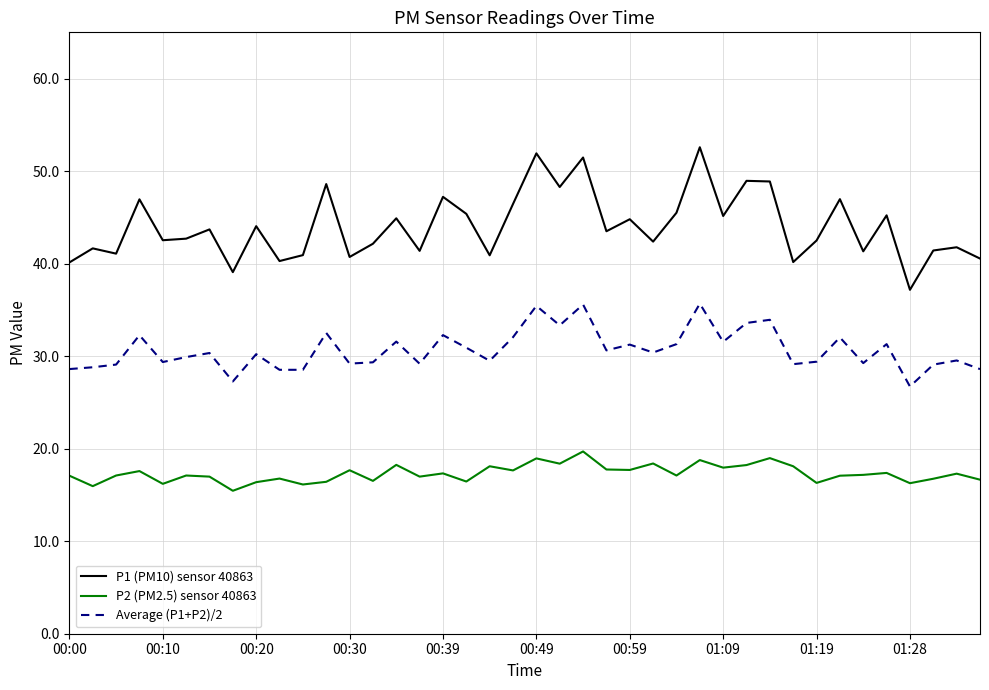

True or false: P2 (PM2.5) sensor 40863 has more than 1 points higher than both neighbors.

True